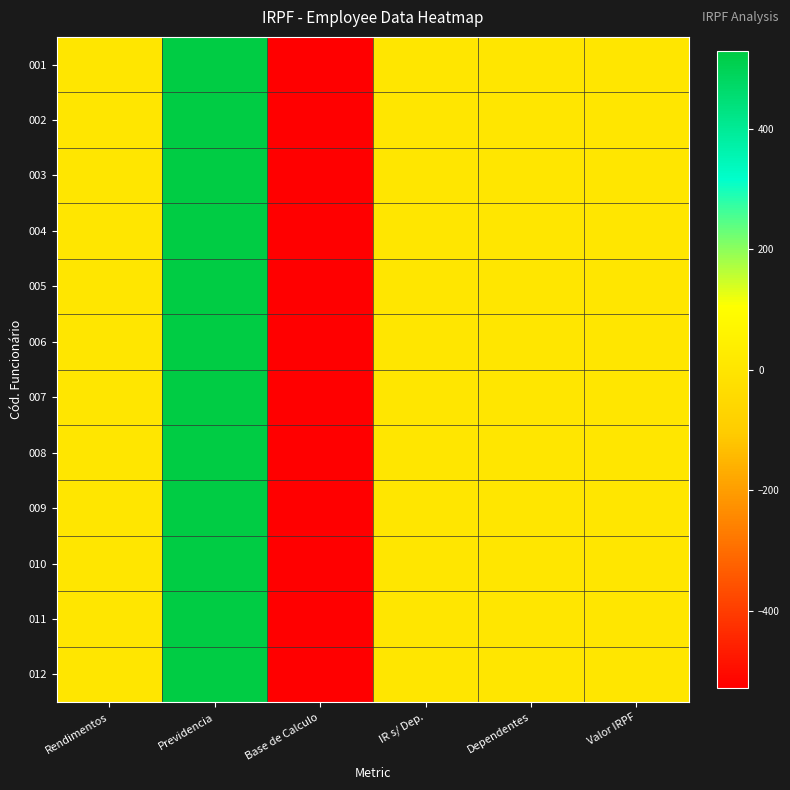

Rank the series by their maximum value, from lowest to highest.

001, 002, 003, 004, 005, 006, 007, 008, 009, 010, 011, 012